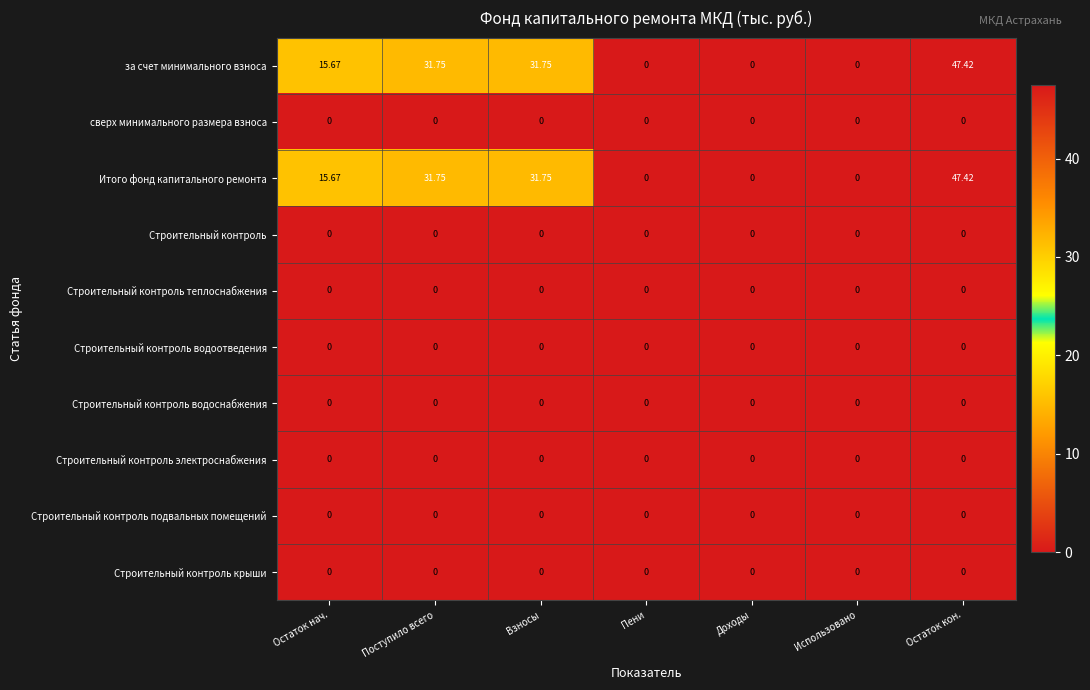

At which category is the sum across all series the highest?

Остаток кон.